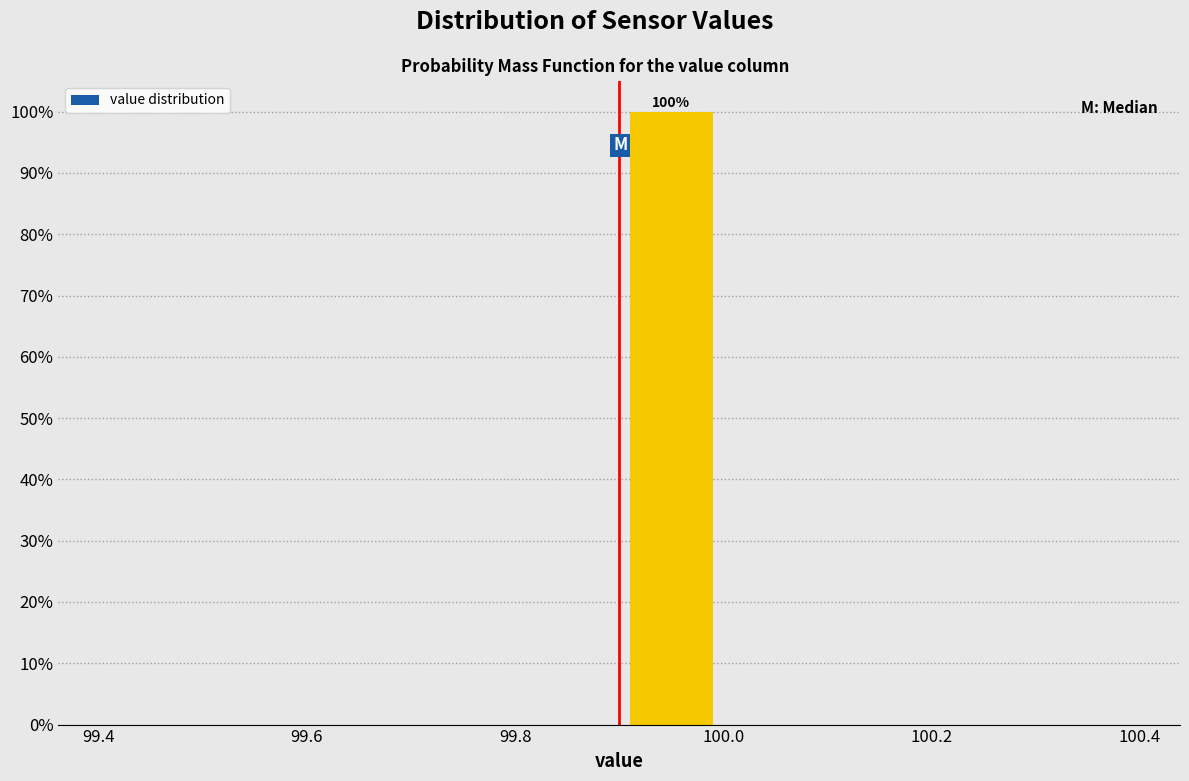

Over which range of the x-axis is the bar tallest?

99.9 to 100.0